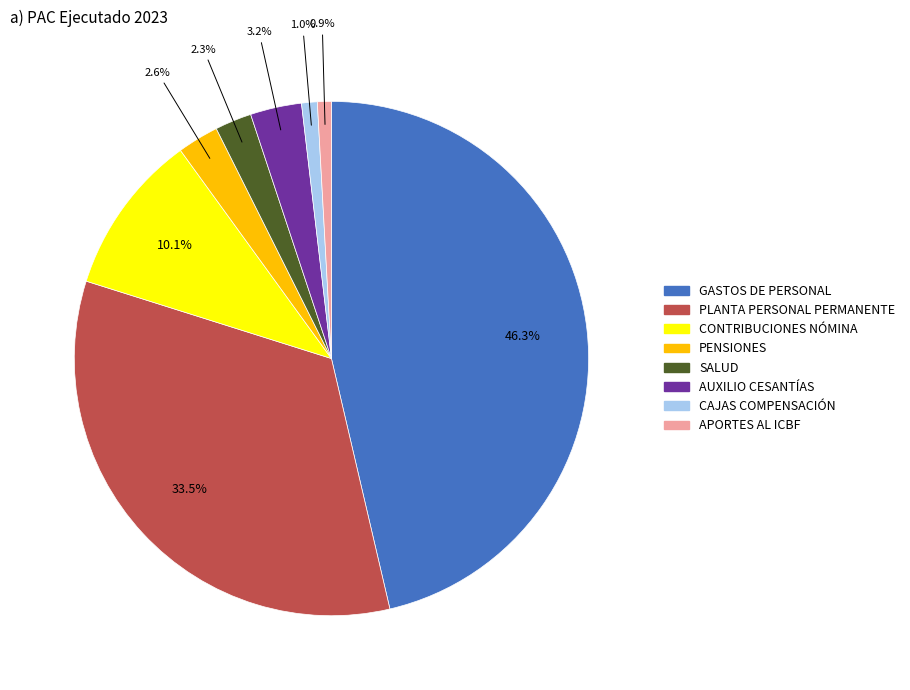

Is there any slice that represents more than half of the pie?

No